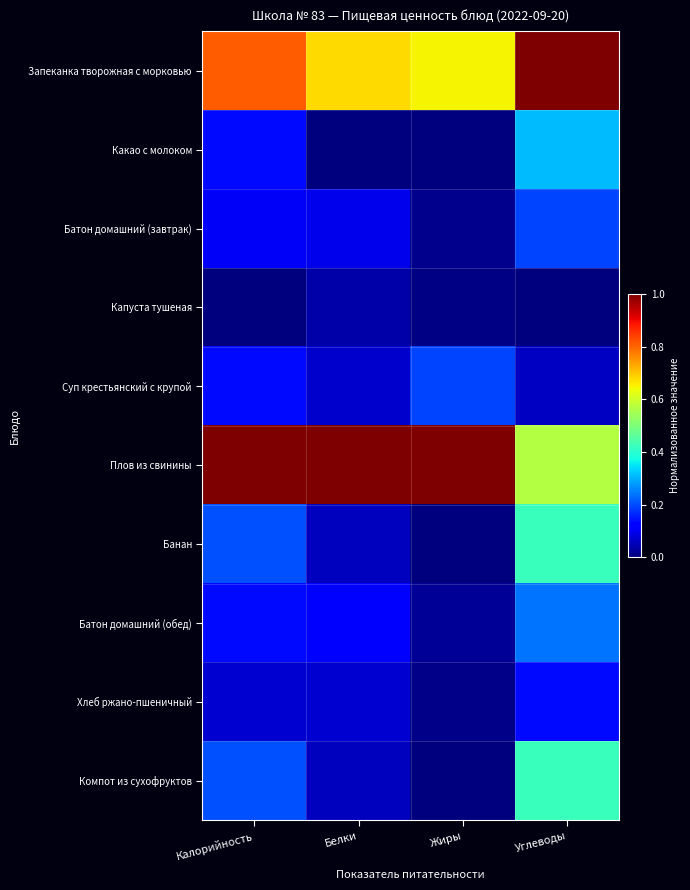

At which category does the chart reach its peak across all series?

Калорийность